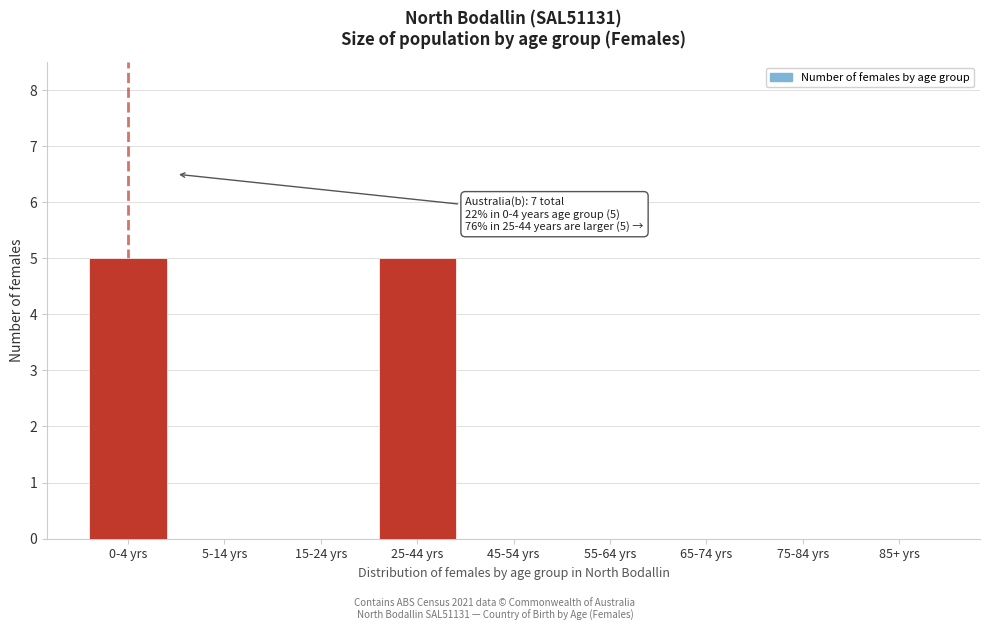

Reading left to right, what are all the values shown in this chart?

0-4 yrs=5	5-14 yrs=0	15-24 yrs=0	25-44 yrs=5	45-54 yrs=0	55-64 yrs=0	65-74 yrs=0	75-84 yrs=0	85+ yrs=0